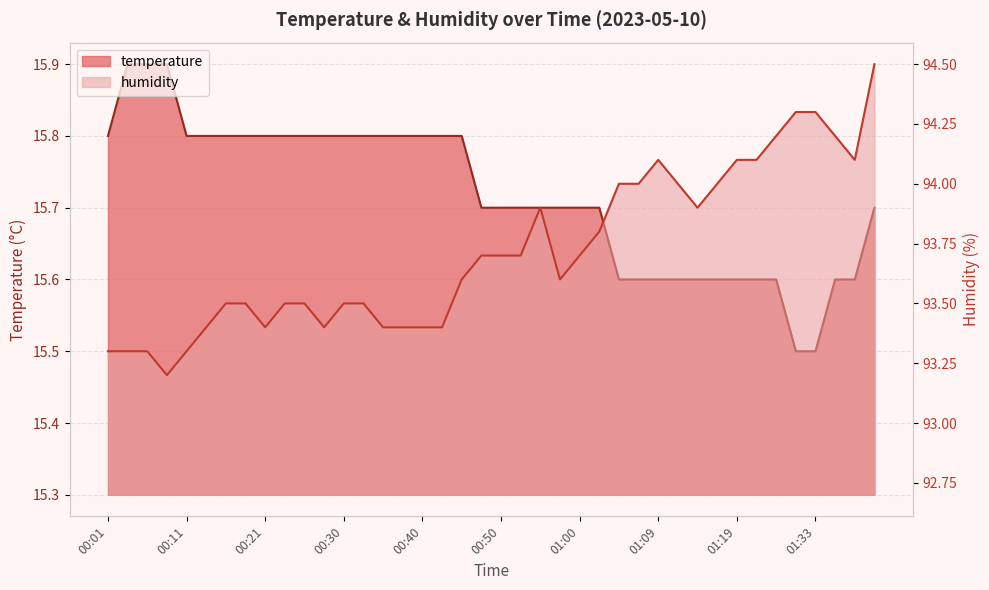

What is the value of the humidity point at the 30th from the left?

94.0